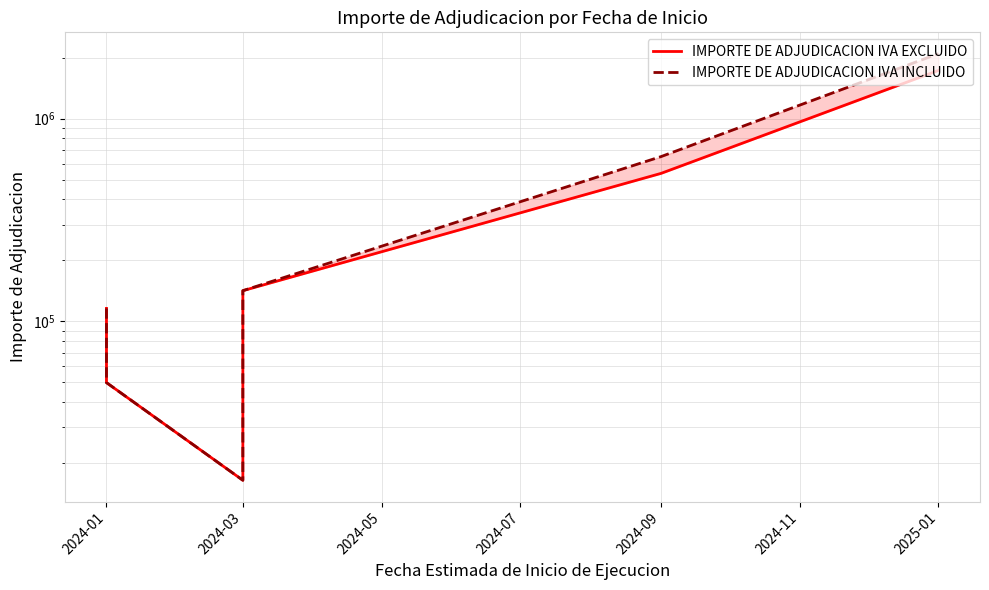

Which series has the largest total across all categories?

IMPORTE DE ADJUDICACION IVA INCLUIDO